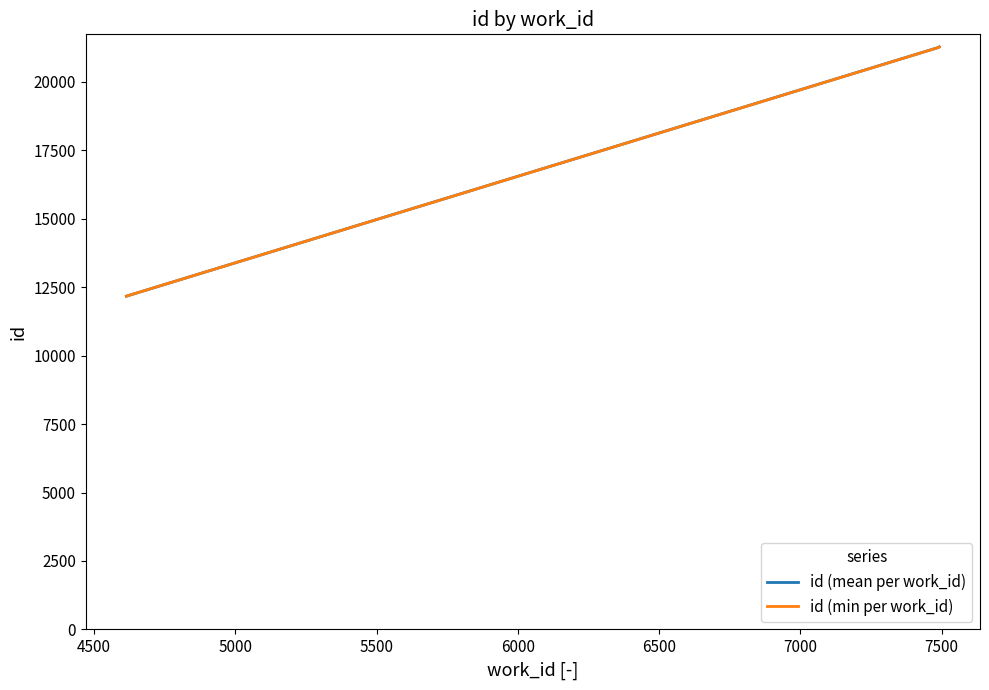

What is the maximum value shown in the chart?

21274.0